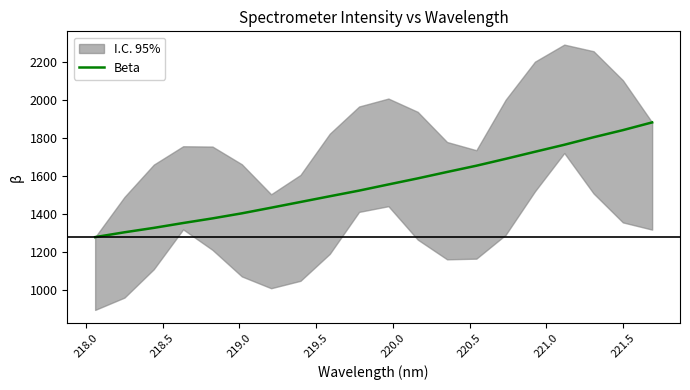

What is the minimum value shown in the chart?

1279.3